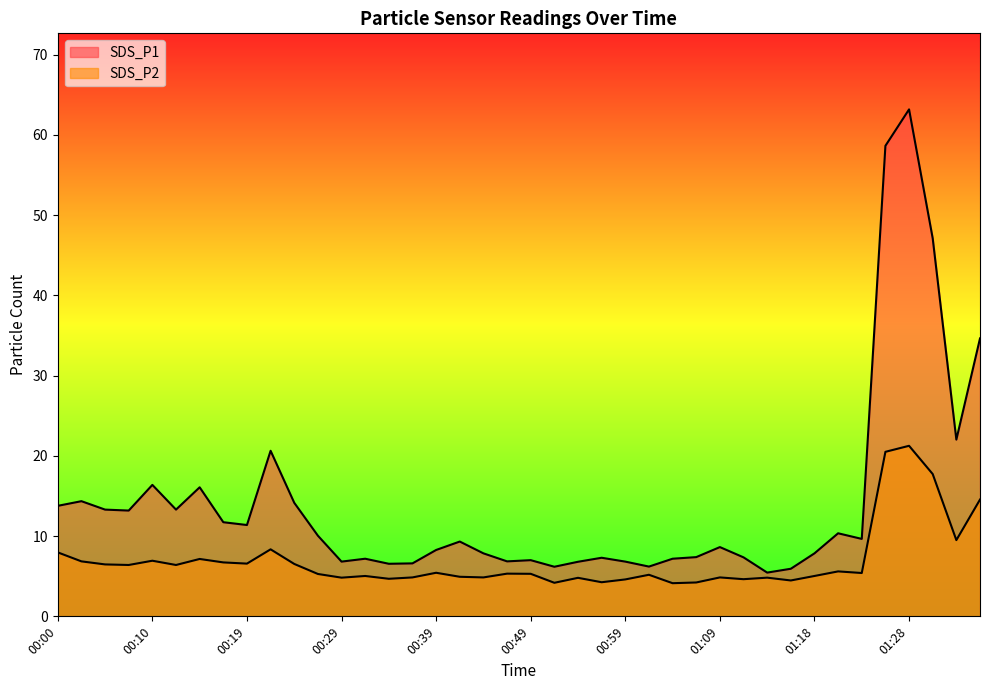

What is the maximum value for SDS_P1?

63.2